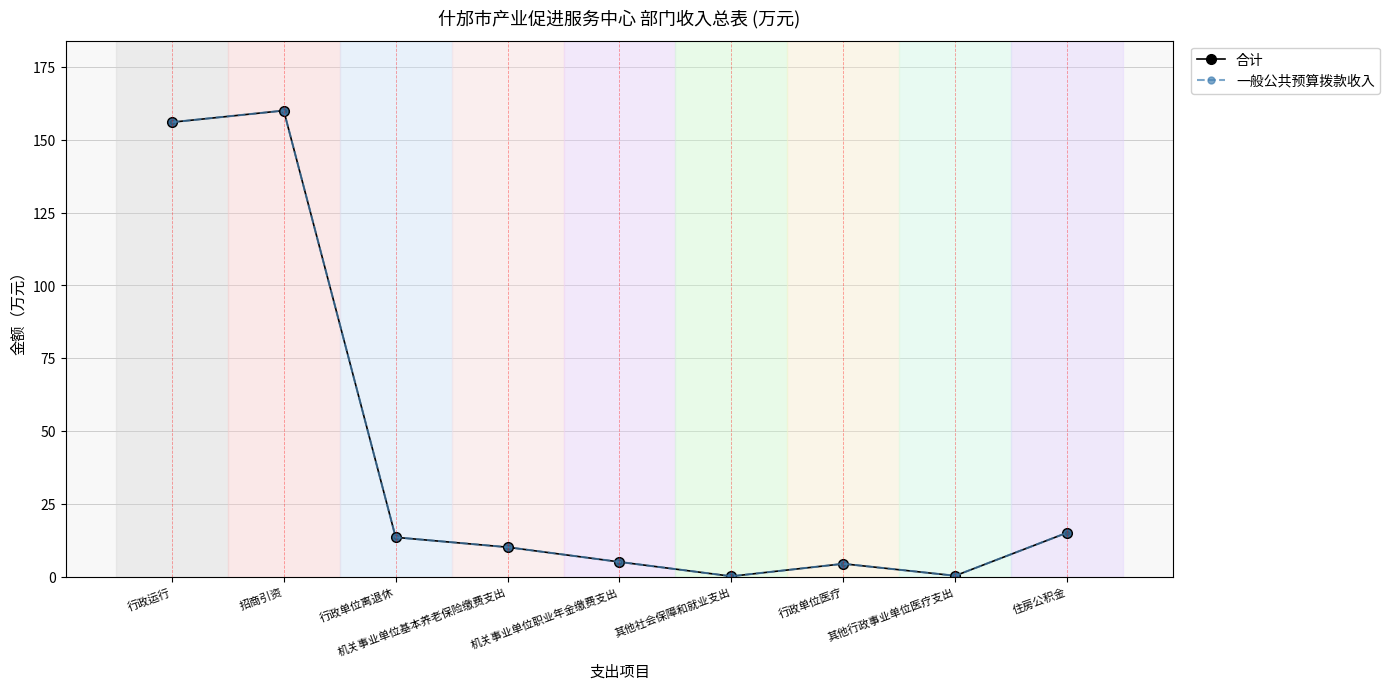

Reading left to right, transcribe all the data shown in this chart.

合计: 行政运行=156.0	招商引资=160.0	行政单位离退休=13.5	机关事业单位基本养老保险缴费支出=10.1	机关事业单位职业年金缴费支出=5.1	其他社会保障和就业支出=0.1	行政单位医疗=4.4	其他行政事业单位医疗支出=0.3	住房公积金=15.1
一般公共预算拨款收入: 行政运行=156.0	招商引资=160.0	行政单位离退休=13.5	机关事业单位基本养老保险缴费支出=10.1	机关事业单位职业年金缴费支出=5.1	其他社会保障和就业支出=0.1	行政单位医疗=4.4	其他行政事业单位医疗支出=0.3	住房公积金=15.1